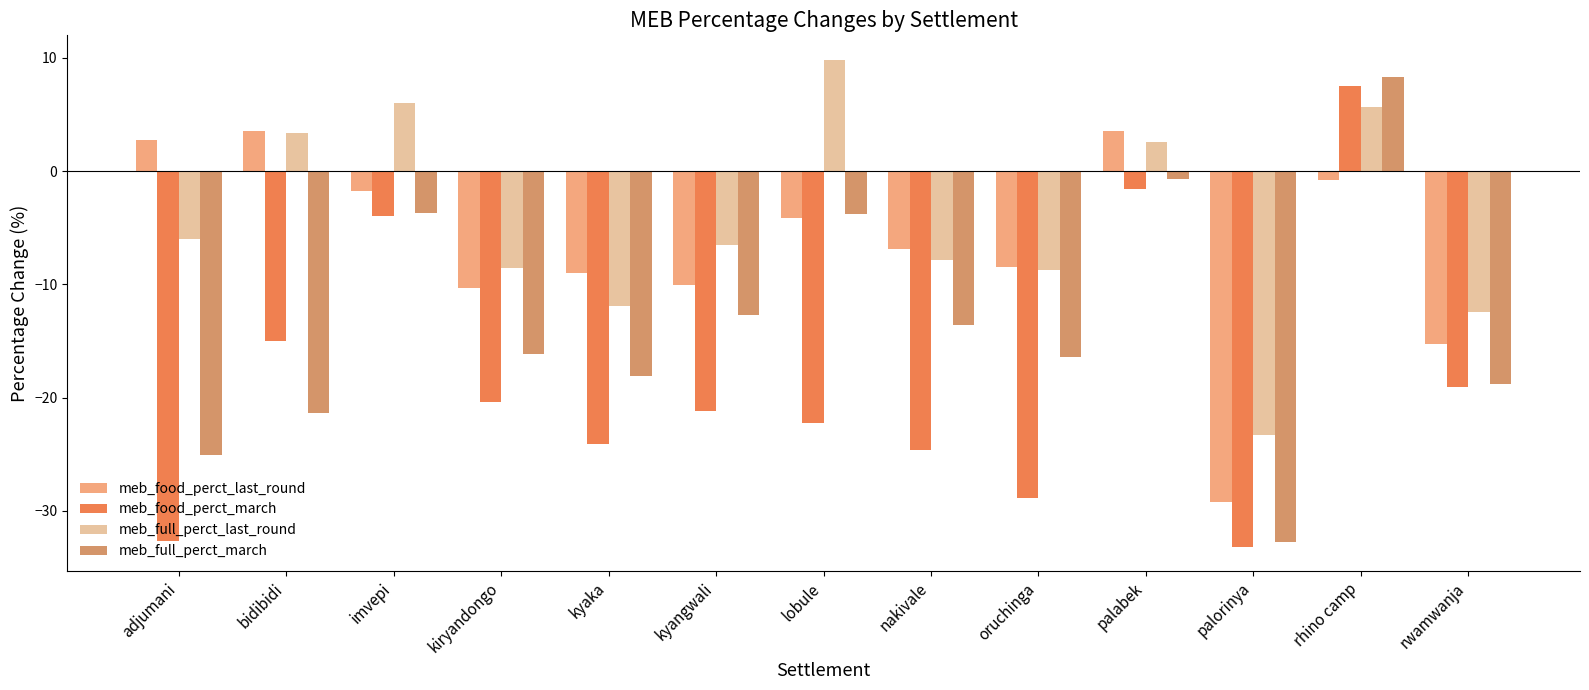

The value of meb_food_perct_last_round at palabek is 3.5. True or false?

True